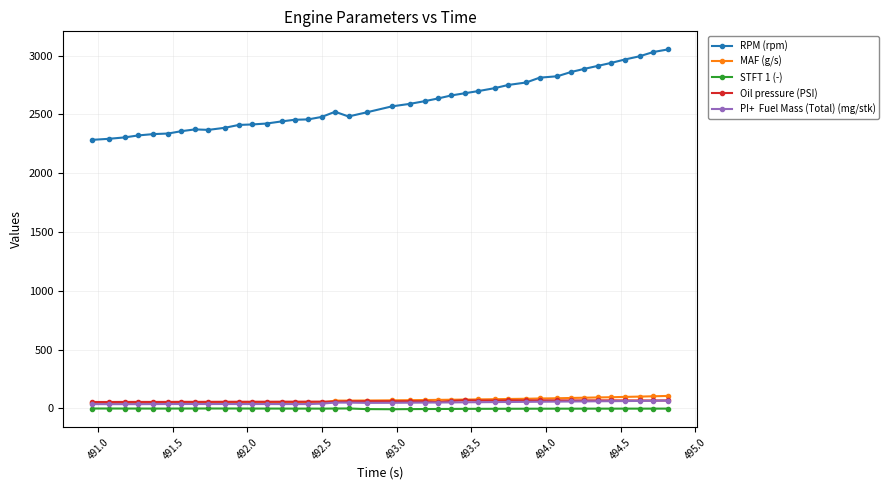

What is the greatest value displayed?

3053.0